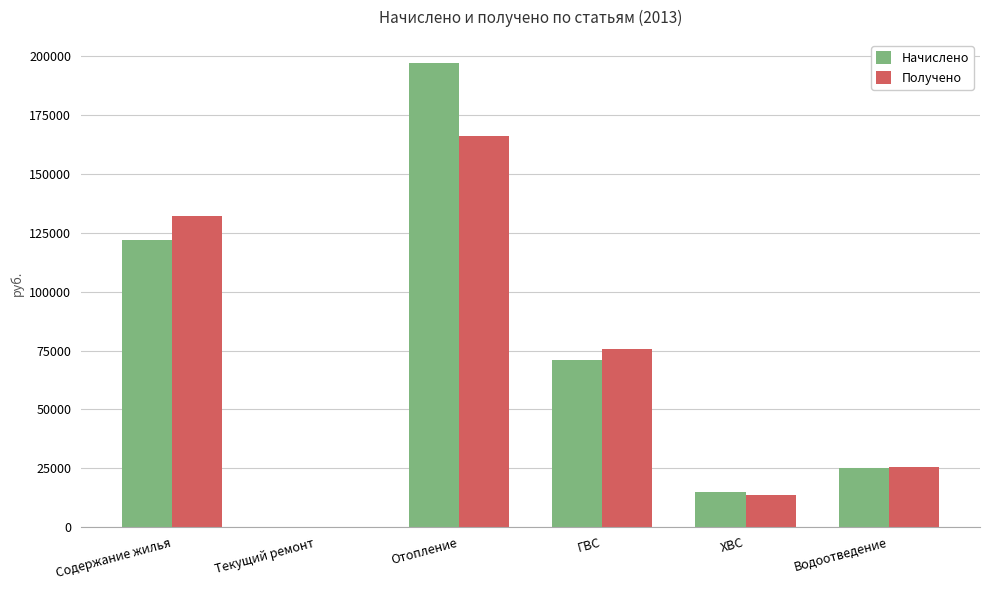

What is the maximum value for Начислено?

197129.6